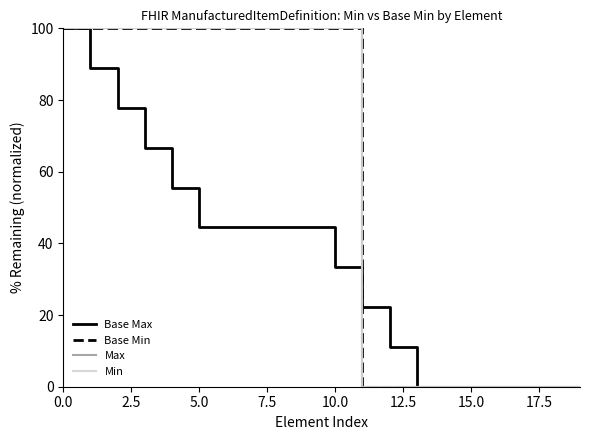

Does the chart have visible grid lines?

No